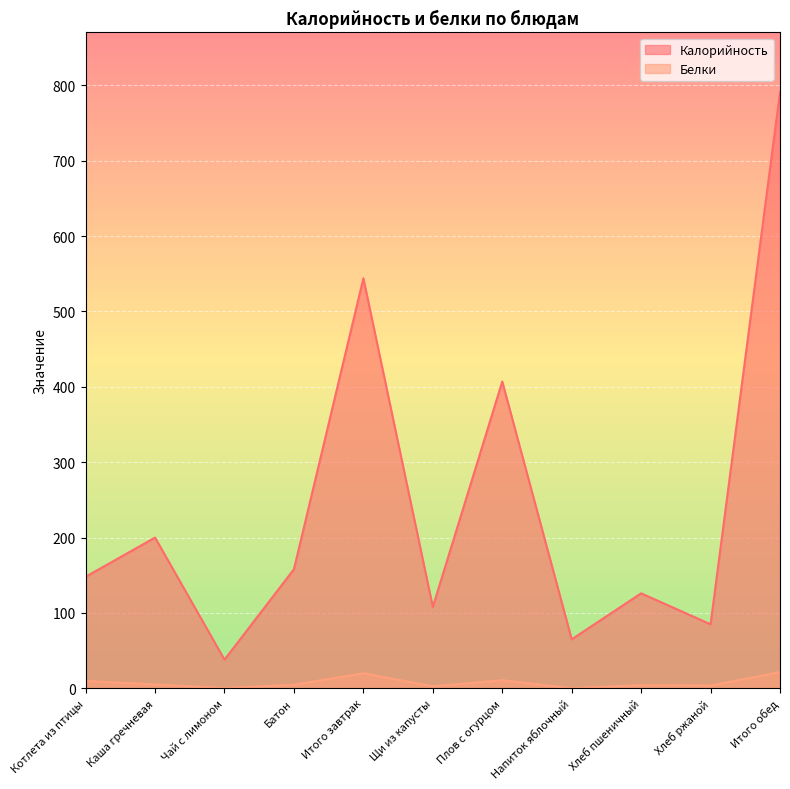

At how many categories does at least one series exceed 243?

3